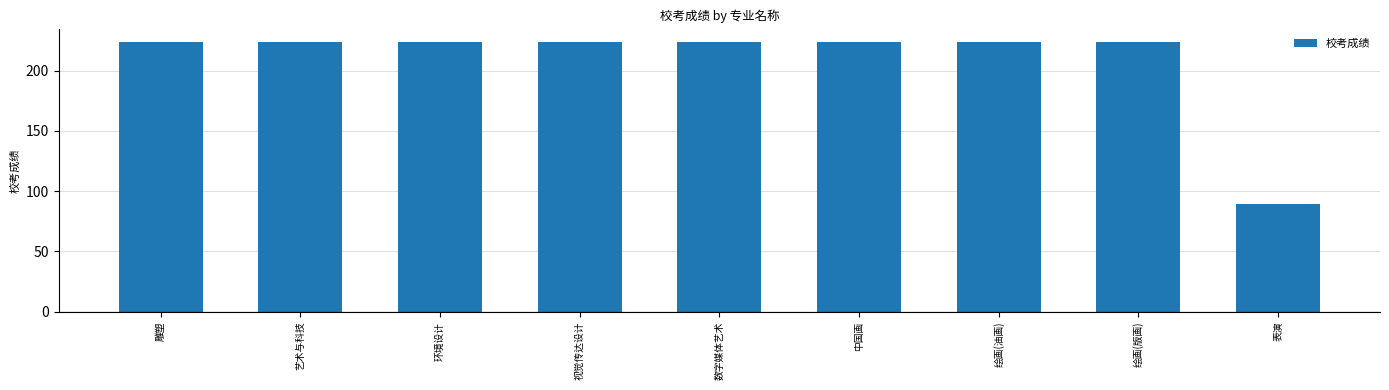

What is the approximate value at 视觉传达设计?

223.4